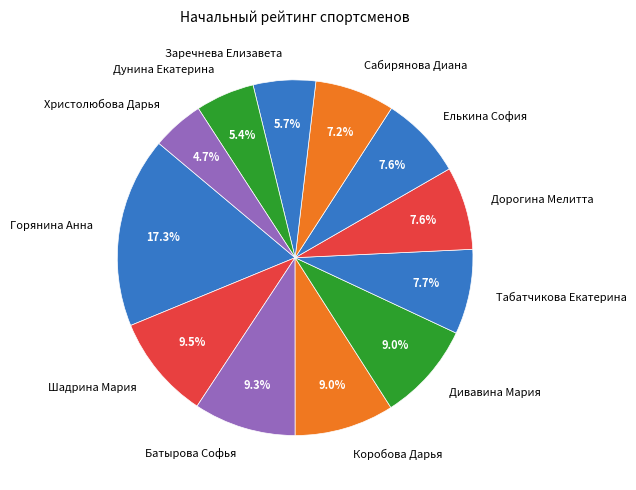

The Елькина София slice represents 16% of the pie. True or false?

False